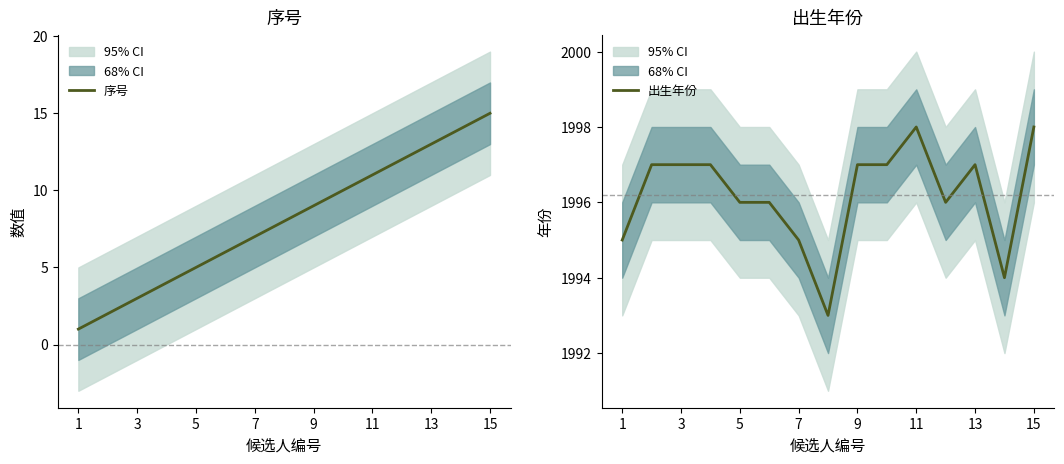

What is the difference between the maximum and minimum values in the 出生年份 series?

5